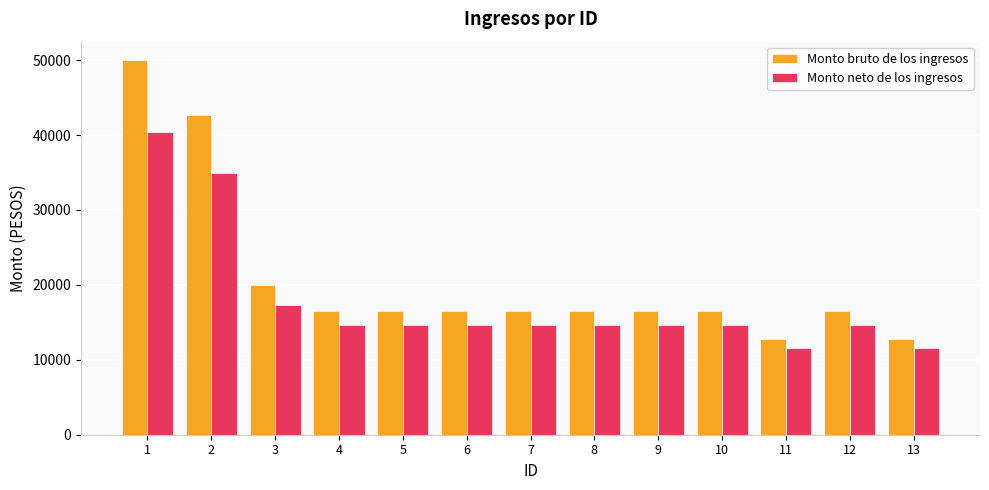

At which label does Monto bruto de los ingresos reach its peak?

1